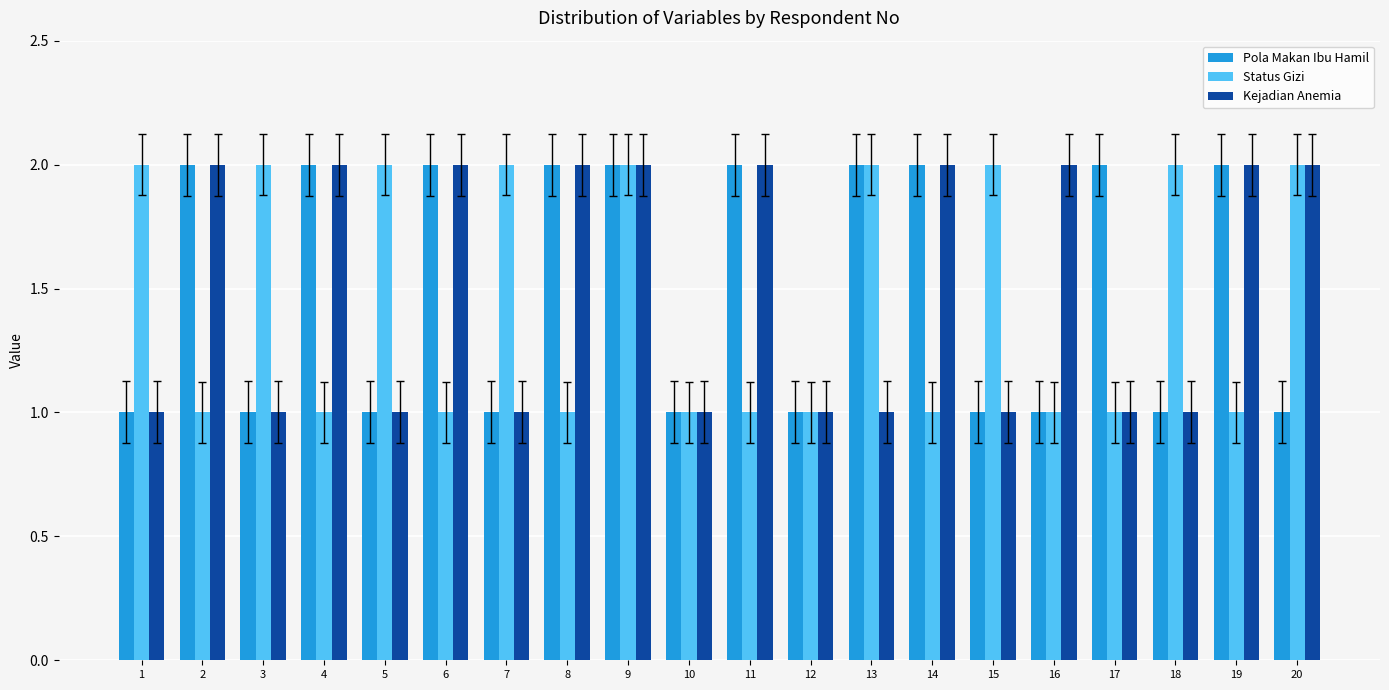

What is the sum of the Pola Makan Ibu Hamil values at 4 and 18?

3